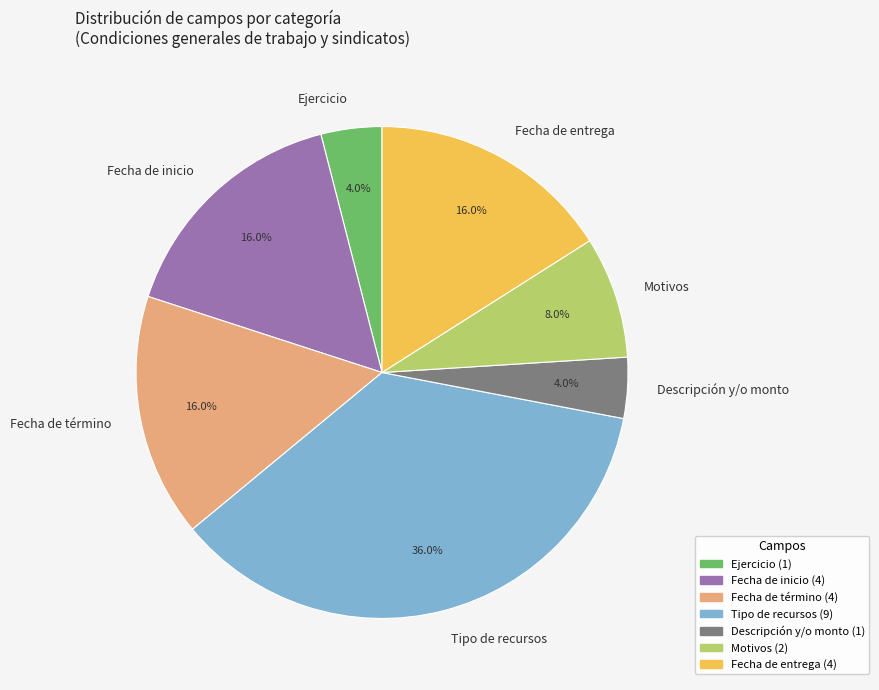

What is the largest slice in the pie chart?

Tipo de recursos